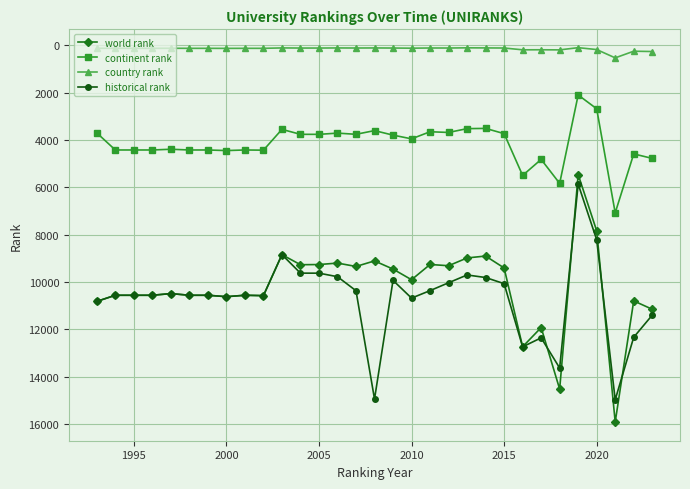

What are all the series names shown in the legend?

world rank, continent rank, country rank, historical rank